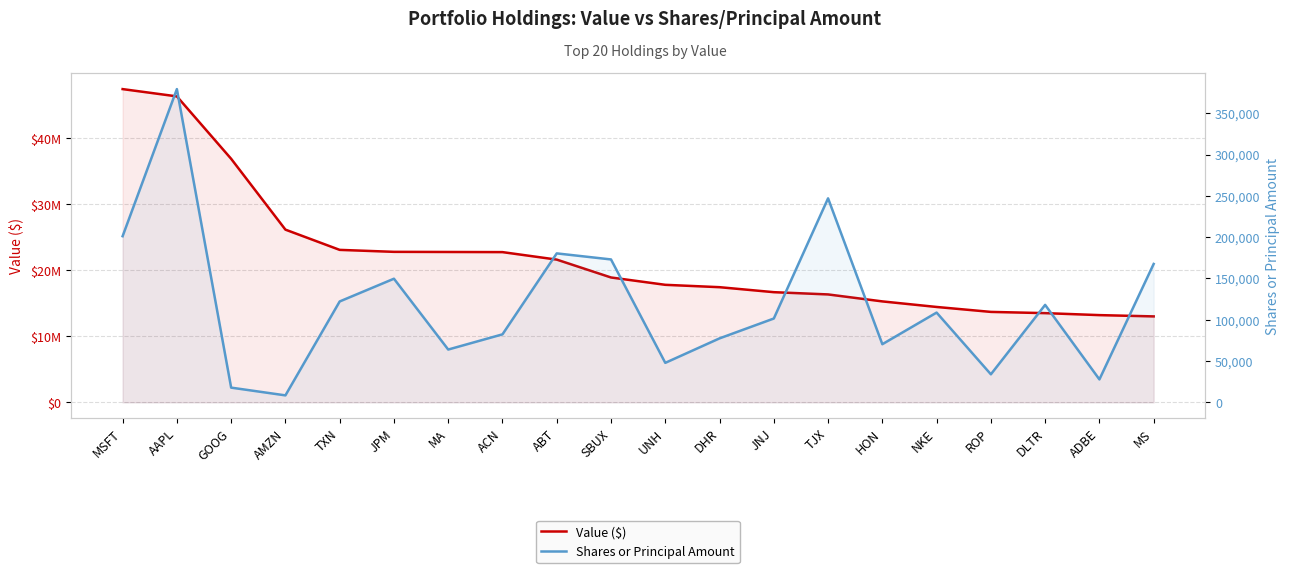

Reading left to right, what are all the values shown in this chart?

Value ($): 47428000	46326000	36875000	26151000	23086000	22788000	22767000	22747000	21613000	18907000	17796000	17437000	16682000	16340000	15285000	14443000	13695000	13508000	13208000	13014000
Shares or Principal Amount: 201163	379256	17826	8452	122156	149696	63944	82342	180351	173027	47829	77470	101501	247009	70413	108685	33955	118012	27784	167573